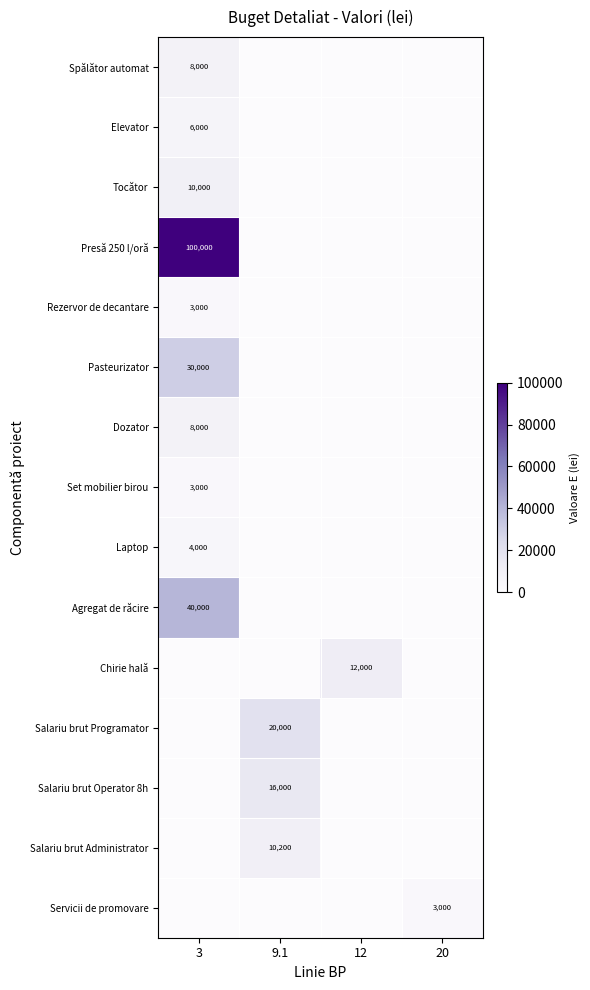

At how many categories does at least one series exceed 84882?

1